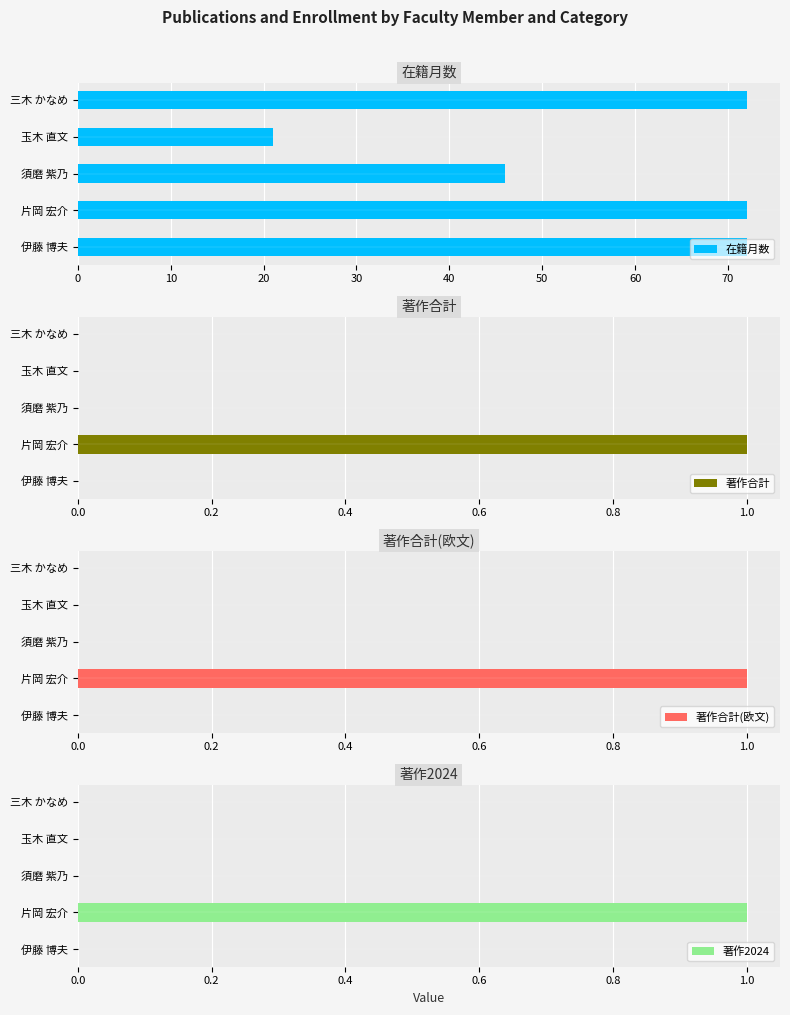

Which series has the widest spread of values?

在籍月数